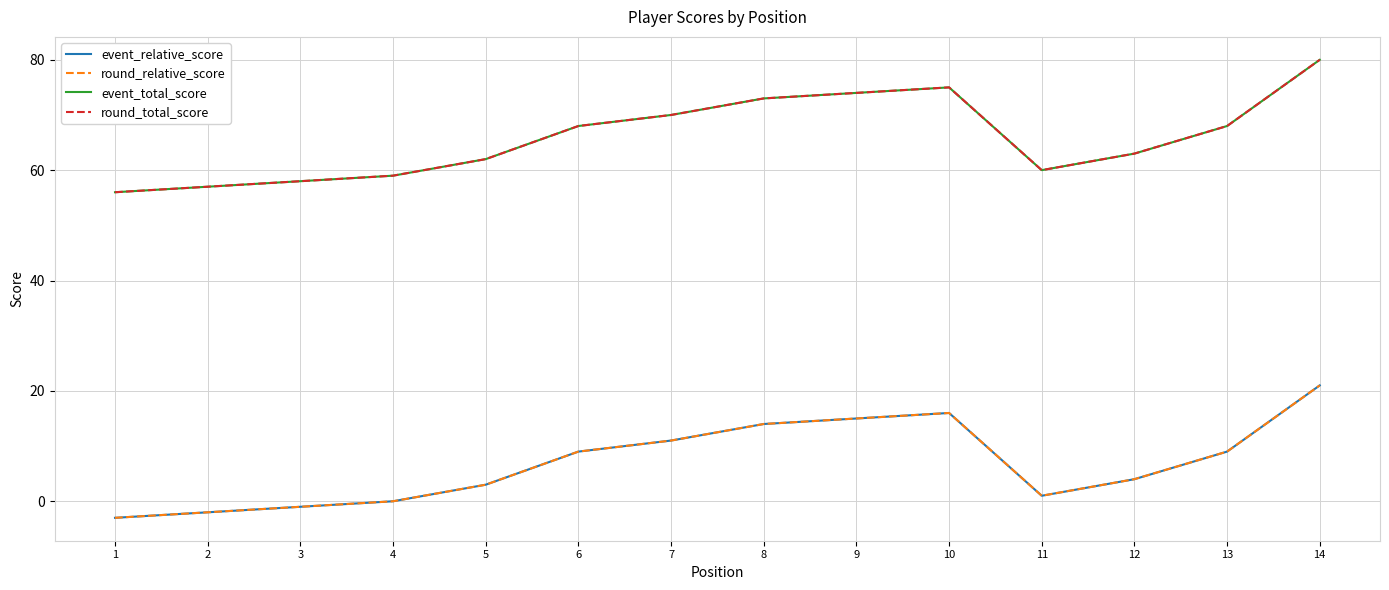

Does the chart display data point markers on the line(s)?

No